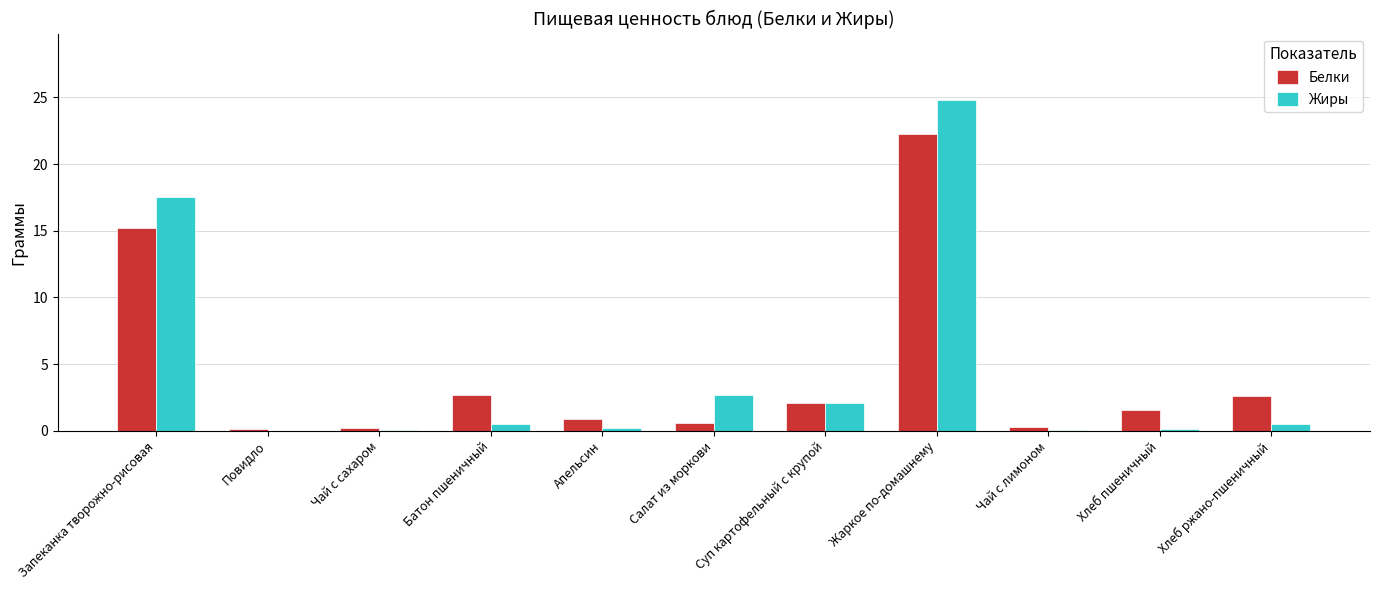

What is the maximum value shown in the chart?

24.8